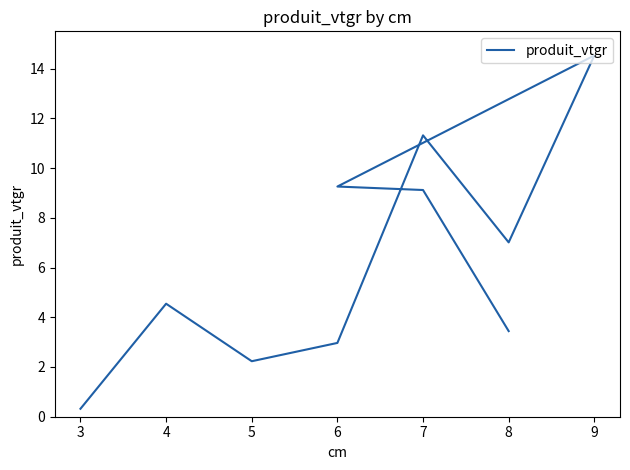

How many data points does each series have?

10